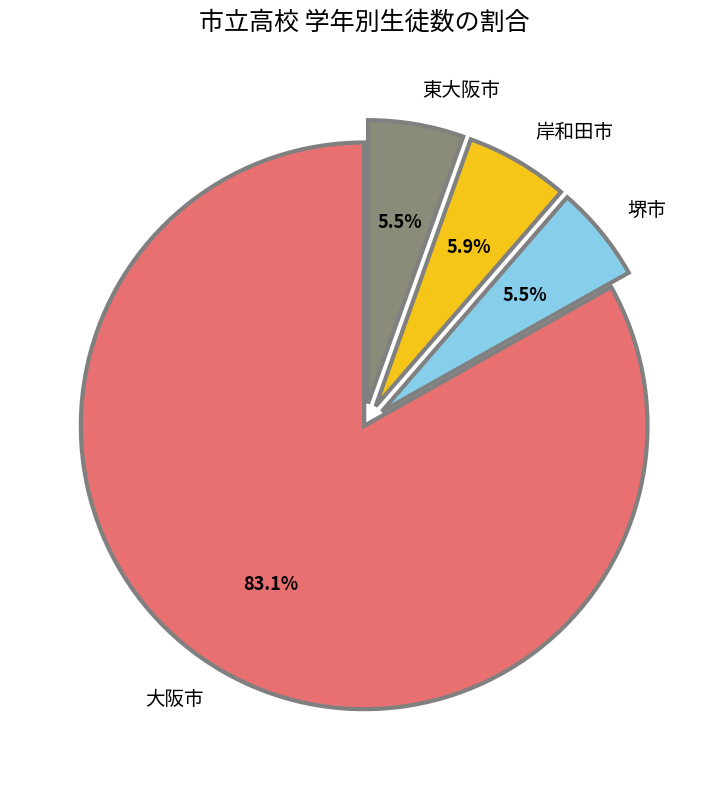

How many slices are in this pie chart?

4